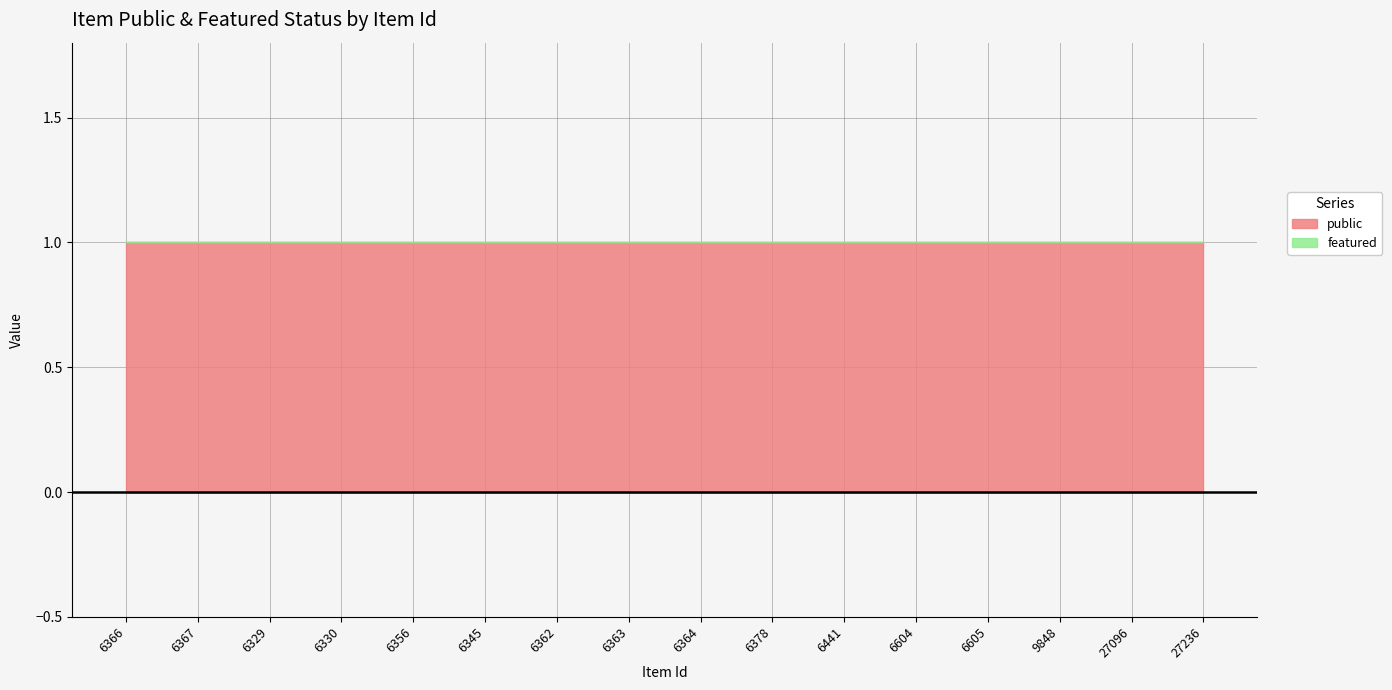

What is the sum of all public values?

16